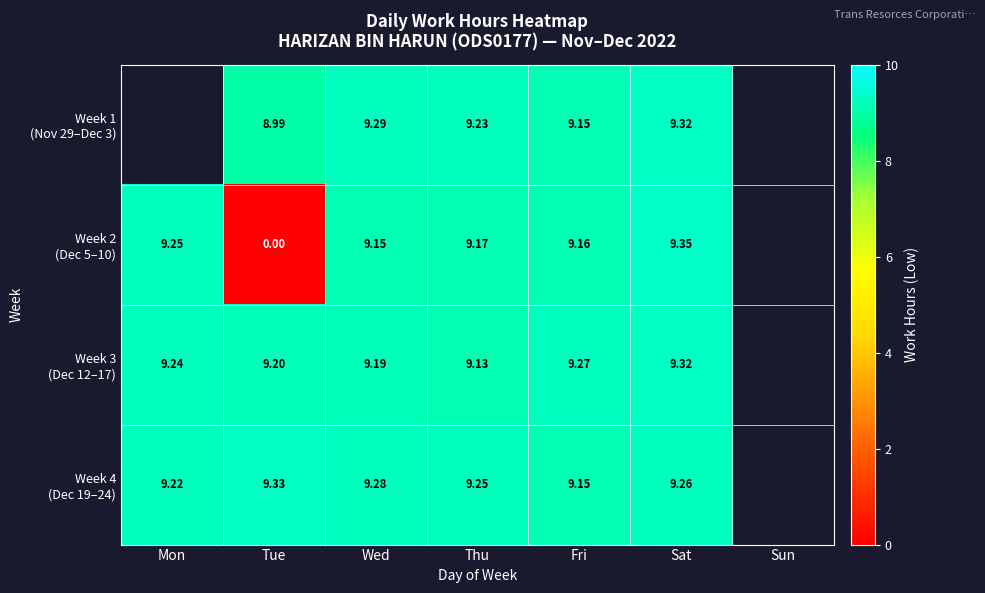

What is the approximate value of Week 1 (Nov 29–Dec 3) at Wed?

9.3